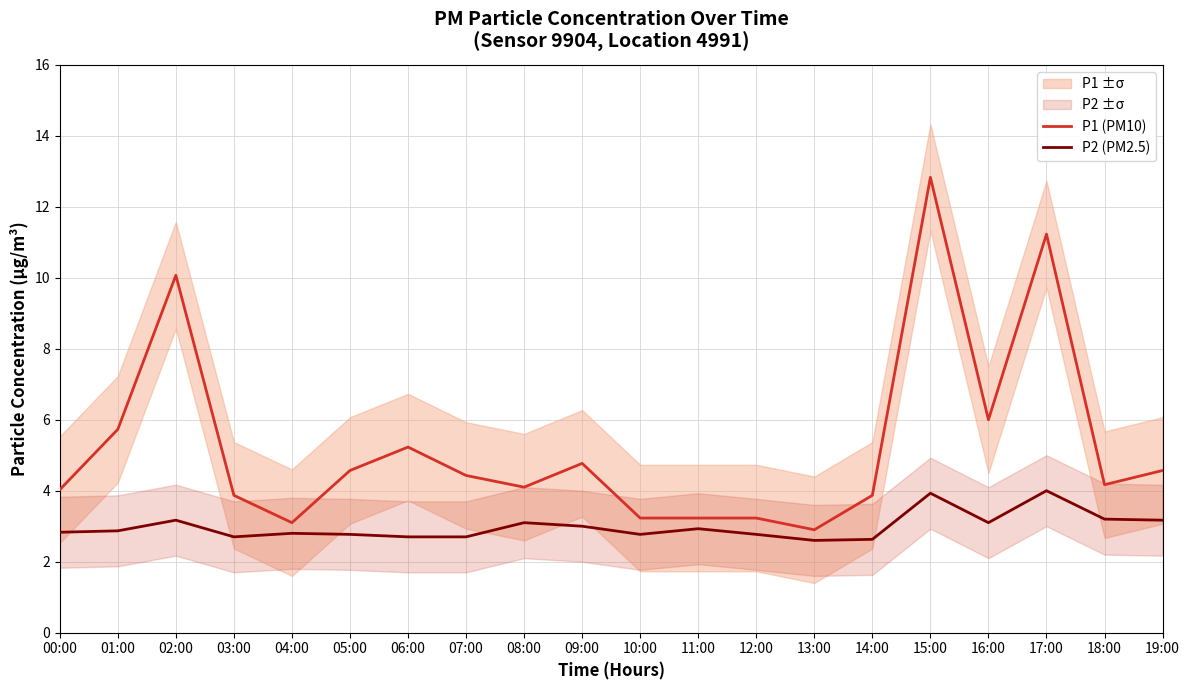

Which series has the largest range (max minus min)?

P1 (PM10)